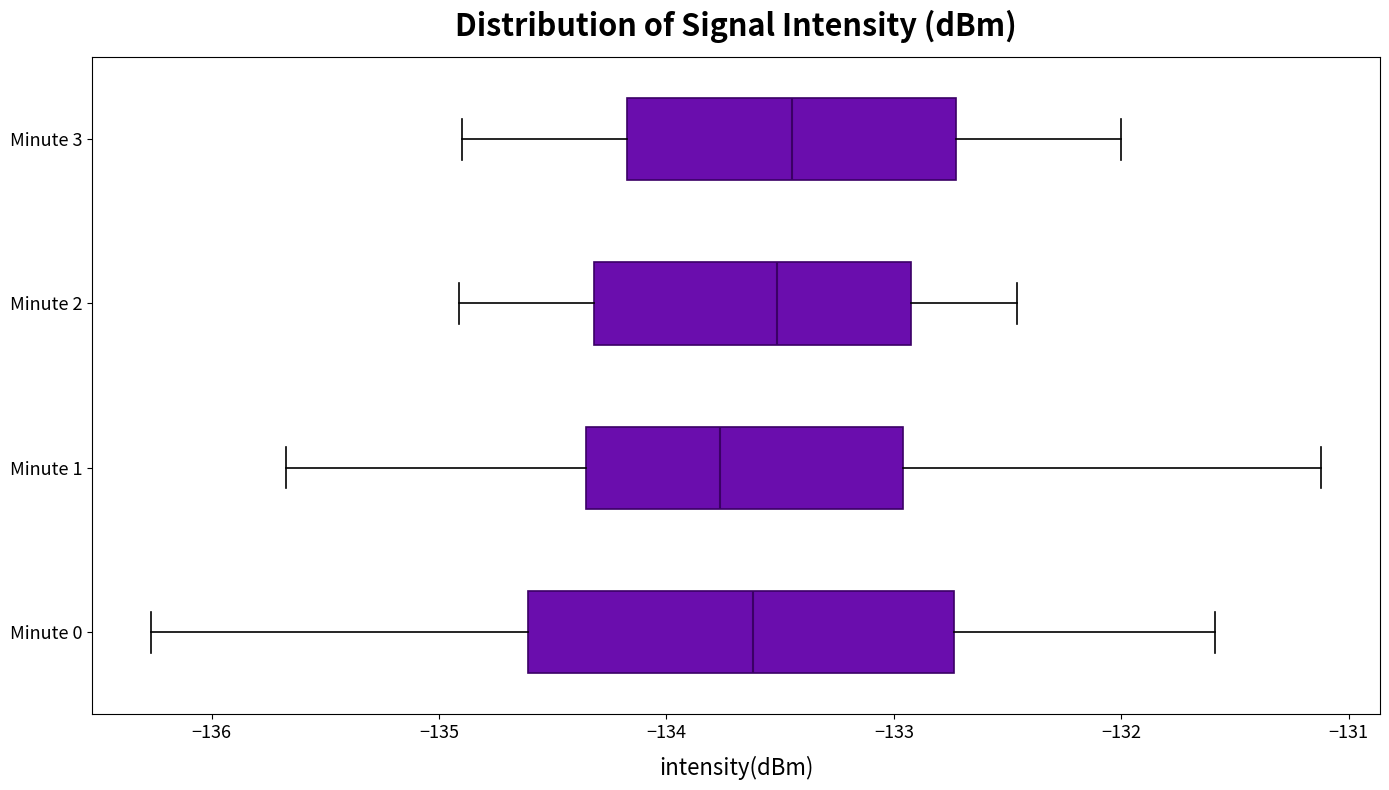

Reading bottom to top, transcribe this box plot: for each box, give where its median line is, the range the box spans, and where its two whiskers end, as read against the x-axis. The values are not printed on the chart, so give them approximately, as read against the axis.

Minute 0: median -133.6, box -134.6 to -132.7, whiskers -136.3 to -131.6
Minute 1: median -133.8, box -134.4 to -133.0, whiskers -135.7 to -131.1
Minute 2: median -133.5, box -134.3 to -132.9, whiskers -134.9 to -132.5
Minute 3: median -133.4, box -134.2 to -132.7, whiskers -134.9 to -132.0